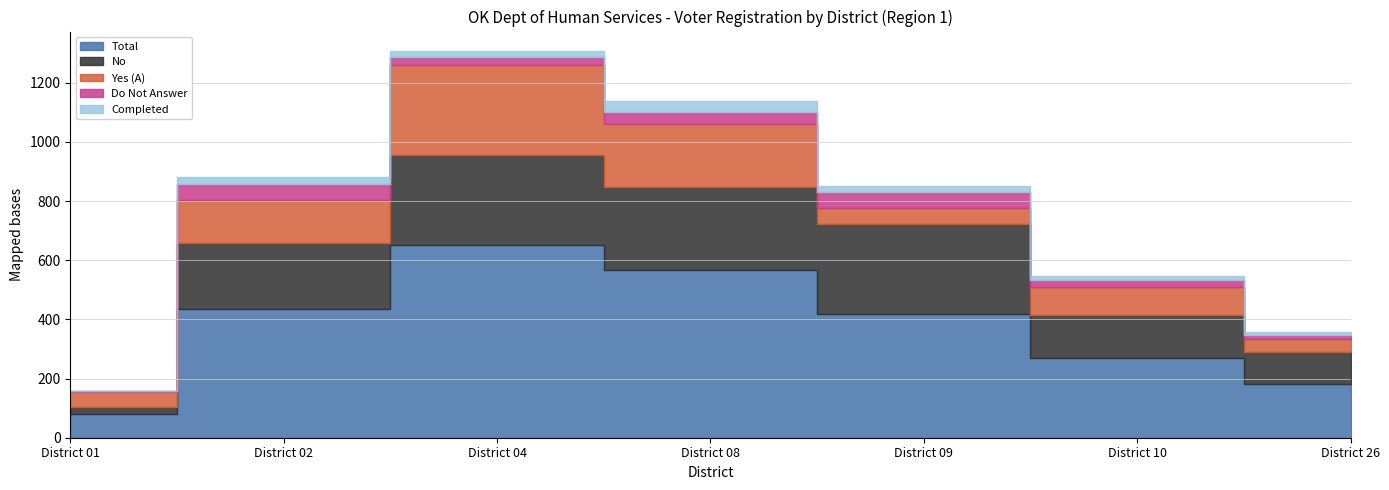

Where does the Yes (A) series first go above 95?

District 02